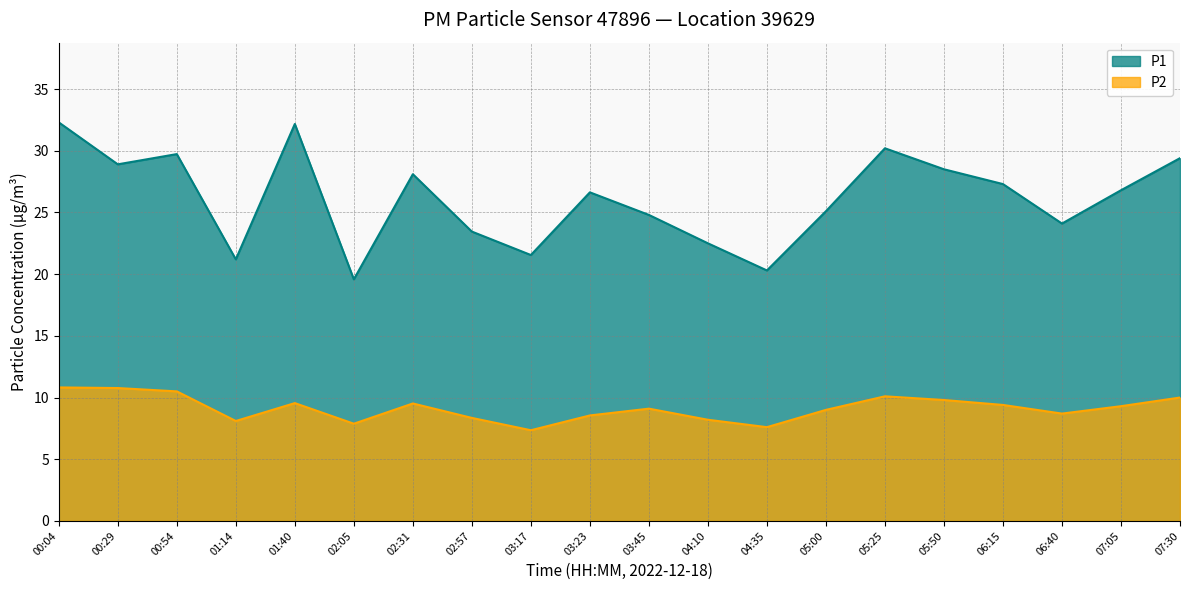

How many data points does each series have?

20